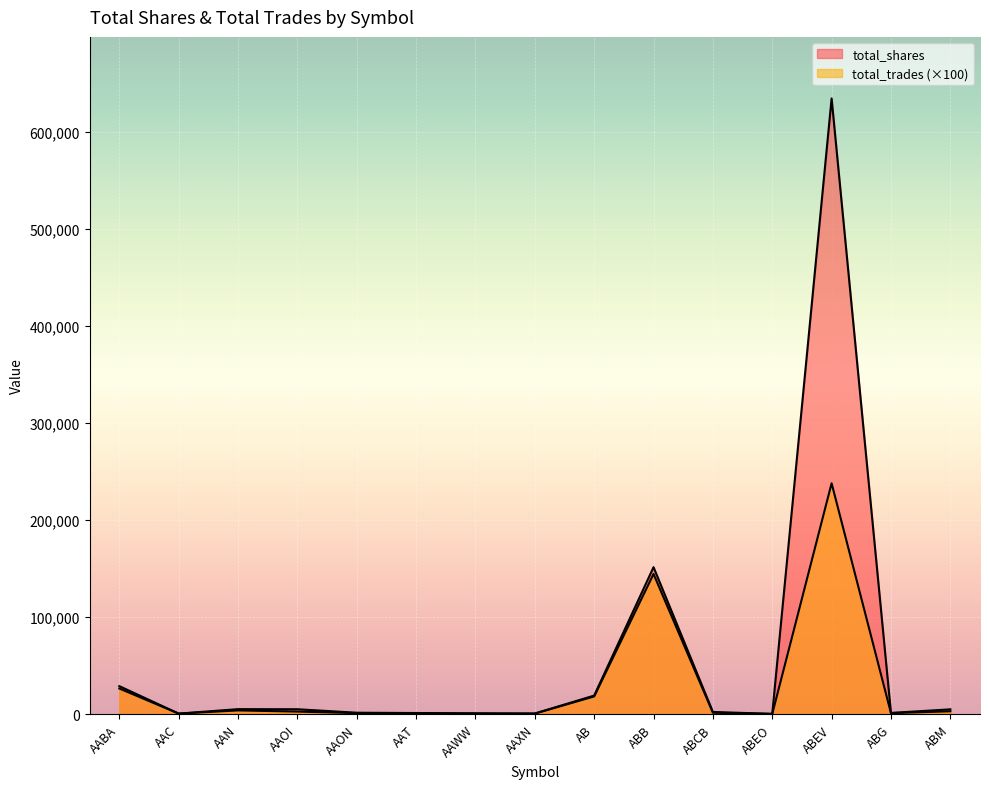

At which category is the sum across all series the highest?

ABEV